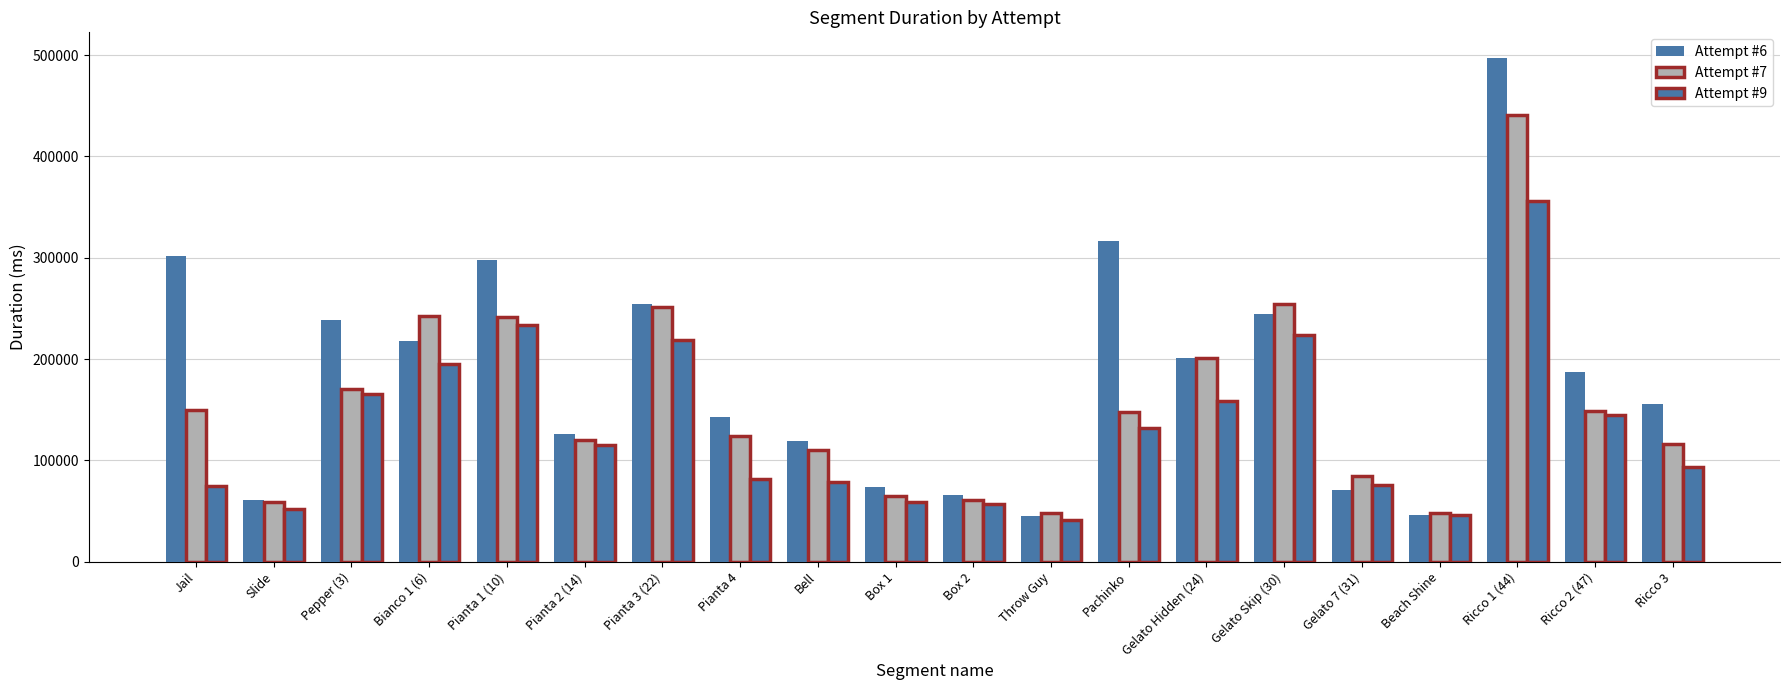

What value does the Attempt #6 series have at Jail, to the nearest 100?

301800